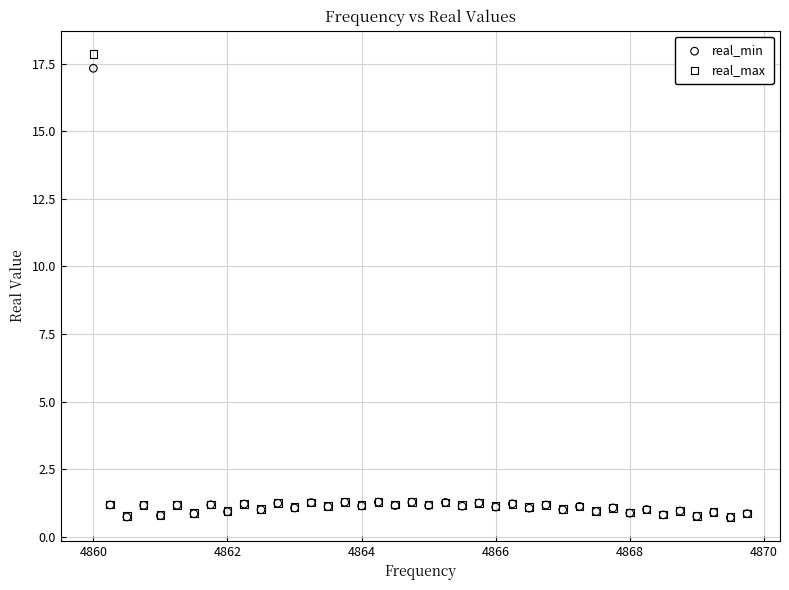

What are all the series names shown in the legend?

real_min, real_max